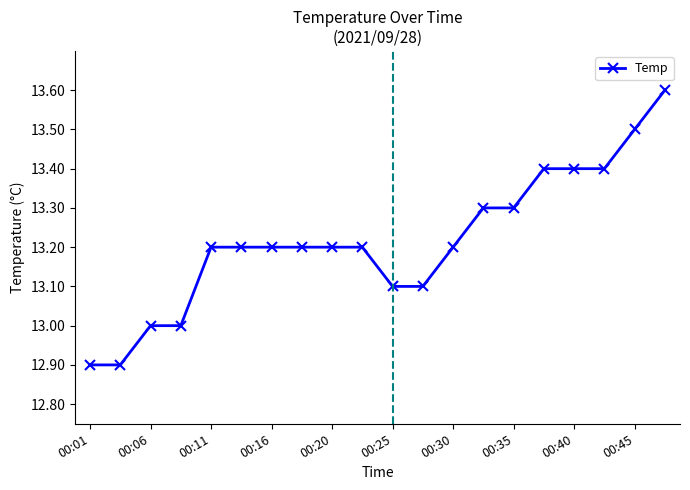

What is the value of the 18th point from the left?

13.4